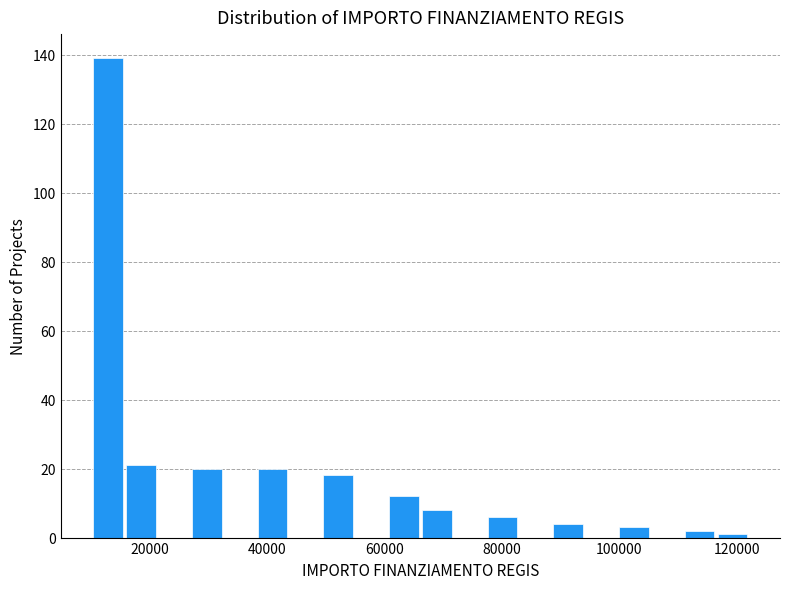

Around what value on the x-axis is the tallest bar? Give the approximate position of its centre, as read against the axis.

12000